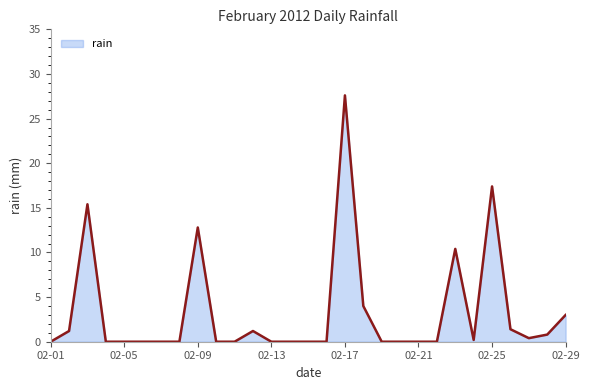

True or false: there are more than 0 points higher than both neighbors.

True